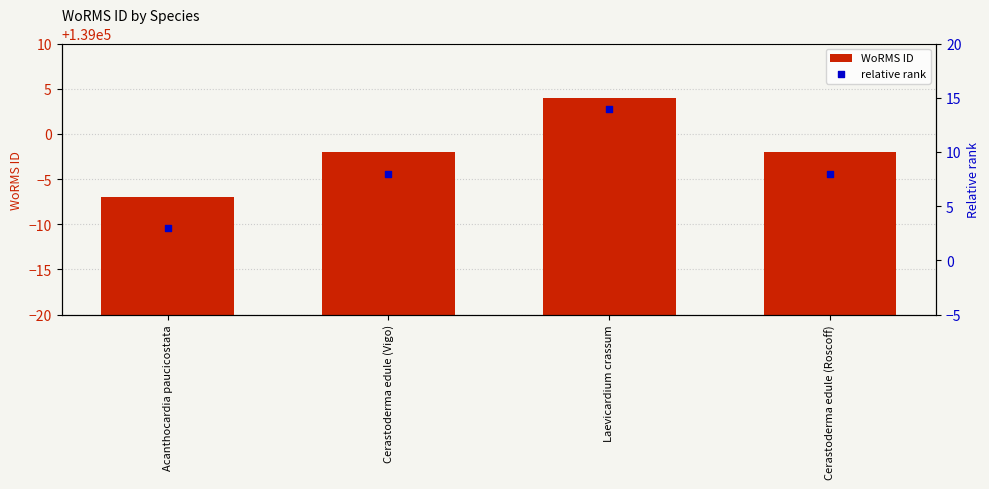

At how many categories does at least one series exceed 129594?

4